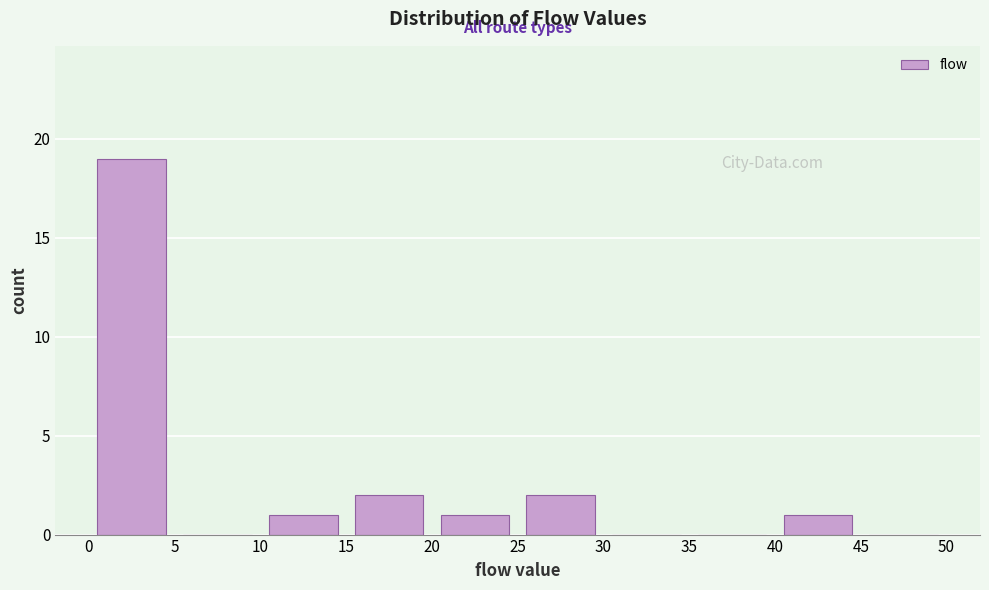

Reading left to right, list every bar in this chart as the range it spans on the x-axis followed by its height. The values are not printed on the chart, so give them approximately, as read against the axis.

0 to 5: 19
5 to 10: 0
10 to 15: 1
15 to 20: 2
20 to 25: 1
25 to 30: 2
30 to 35: 0
35 to 40: 0
40 to 45: 1
45 to 50: 0